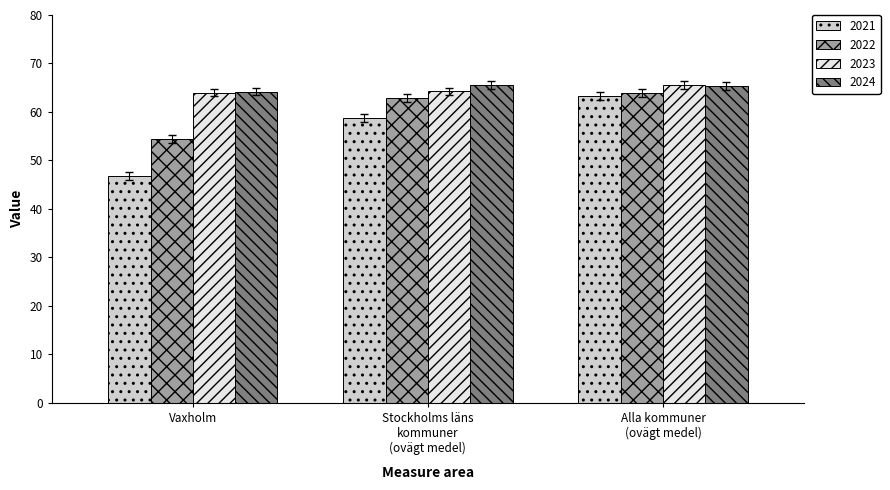

Which series has the largest range (max minus min)?

2021